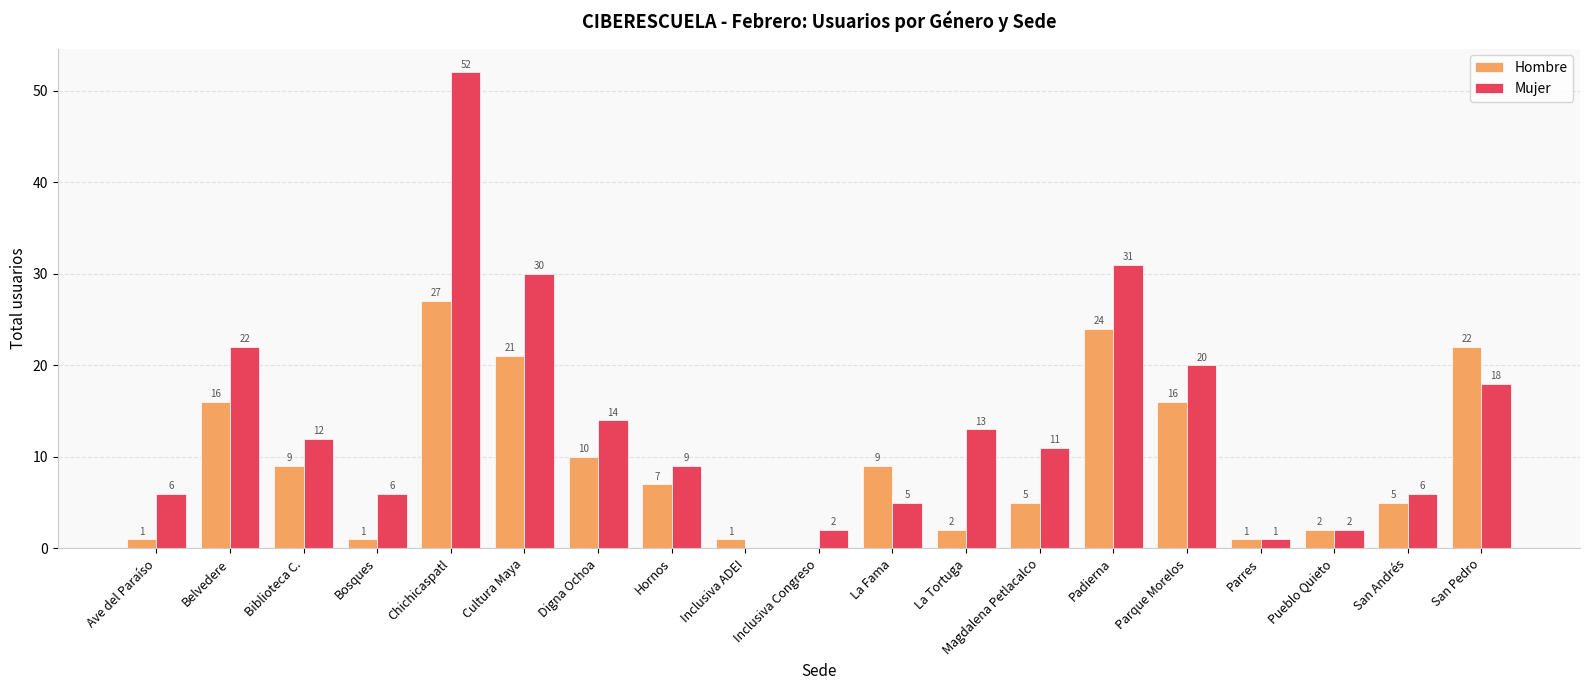

The Hombre series shows 16 at Belvedere. True or false?

True